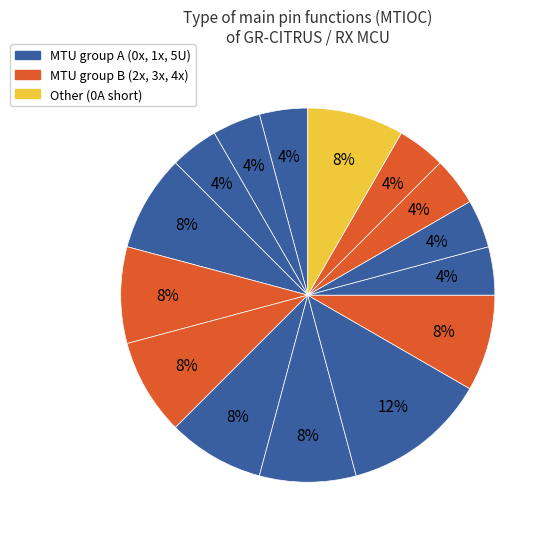

How many slices are in this pie chart?

15